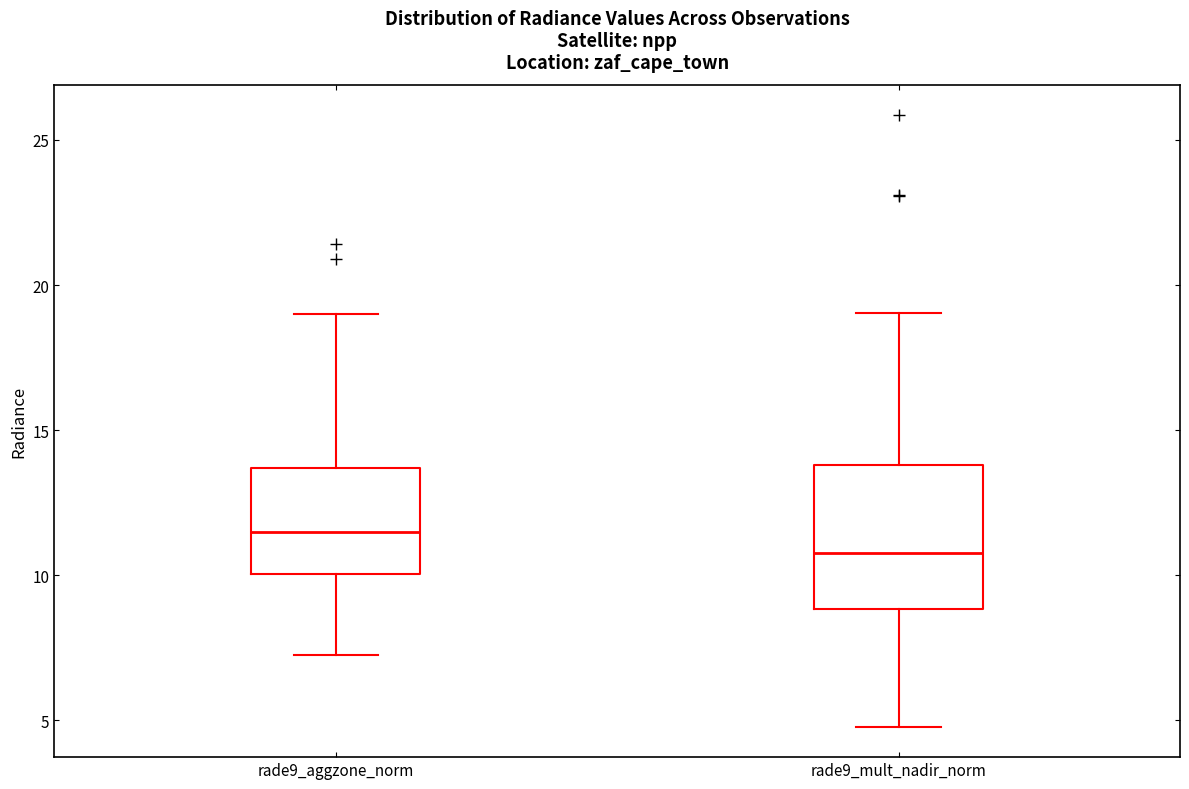

Which box has the highest median line?

rade9_aggzone_norm